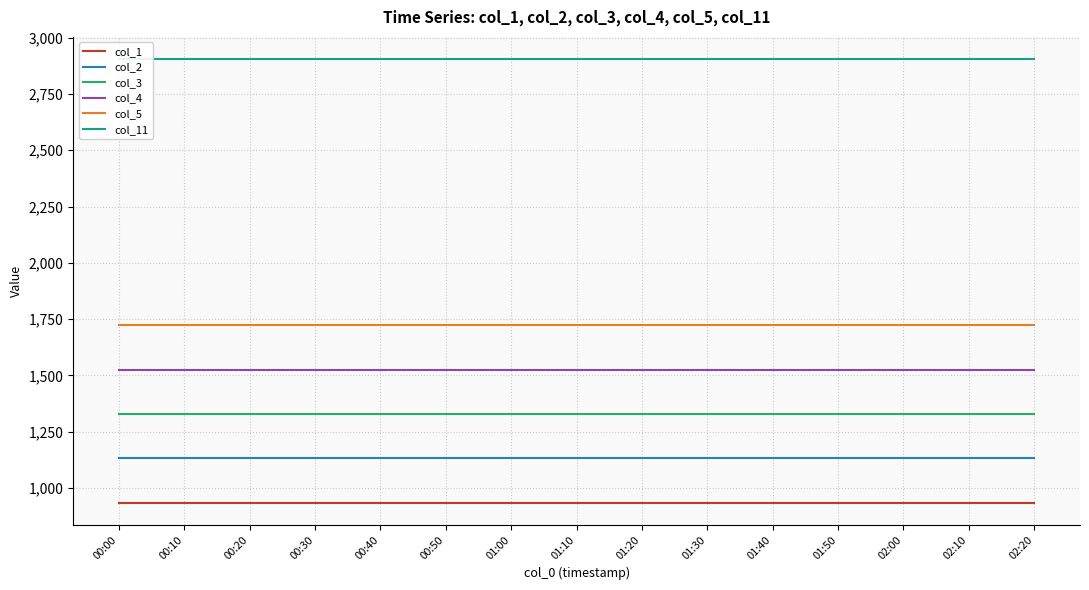

True or false: col_4 and col_1 cross at least once.

False